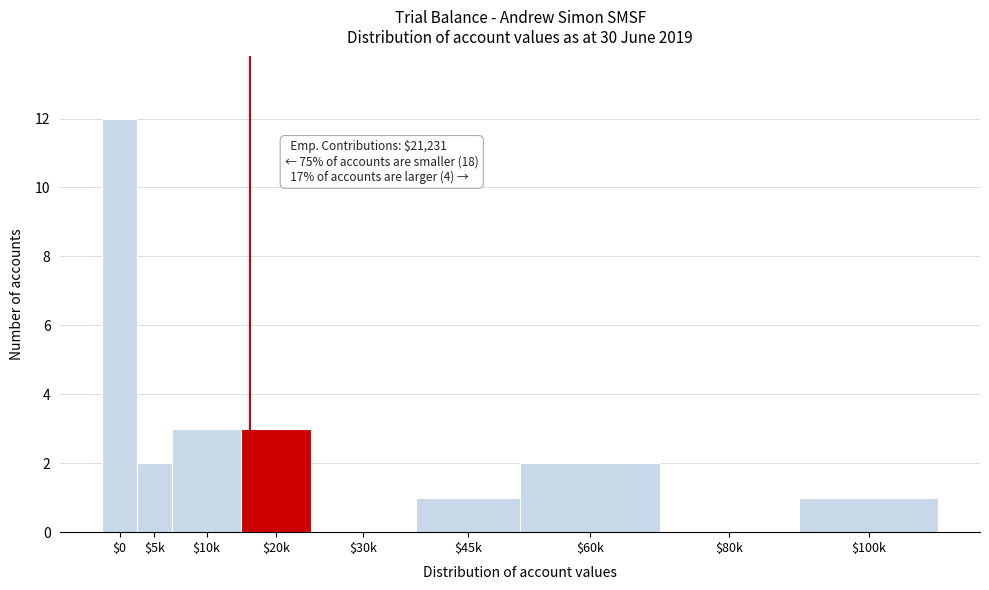

What is the greatest value displayed?

12